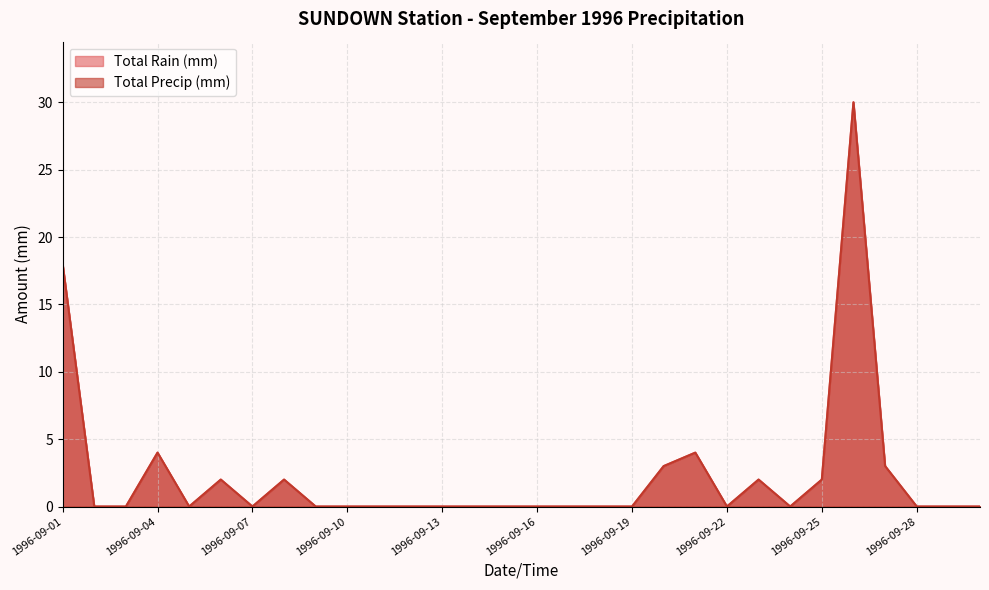

True or false: Total Precip (mm) and Total Rain (mm) intersect in this chart.

False